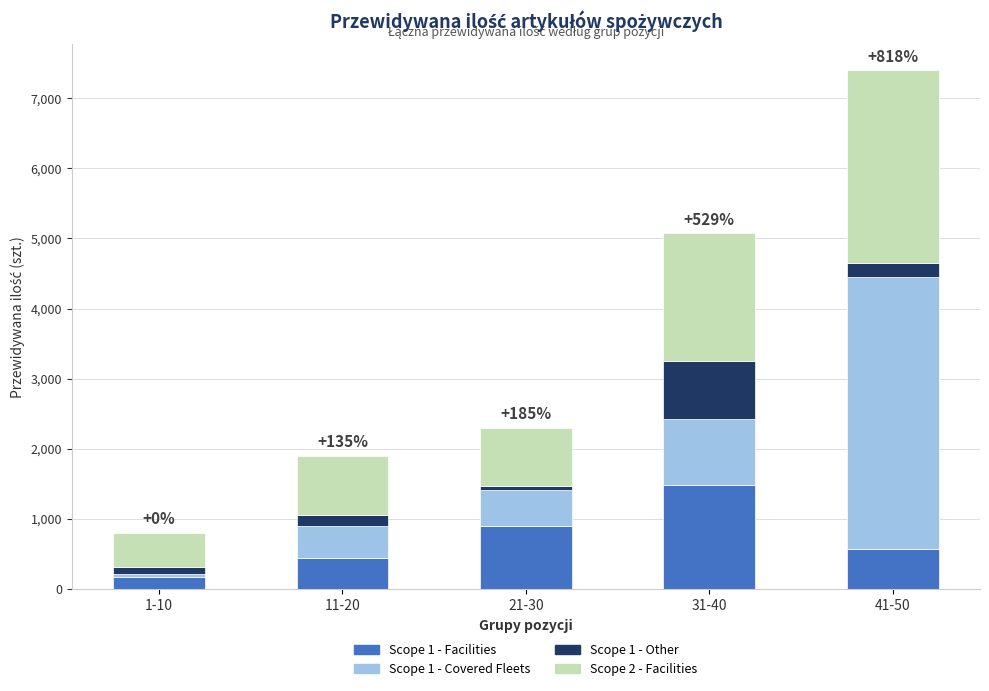

The value of Scope 1 - Facilities at 21-30 is 186. True or false?

False